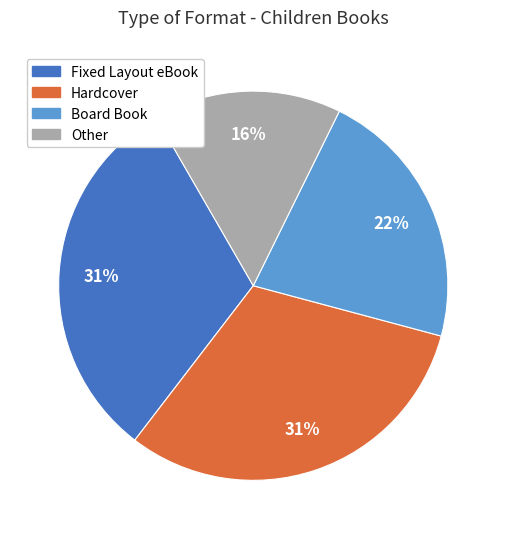

Is the sum of Hardcover and Board Book greater than half?

Yes